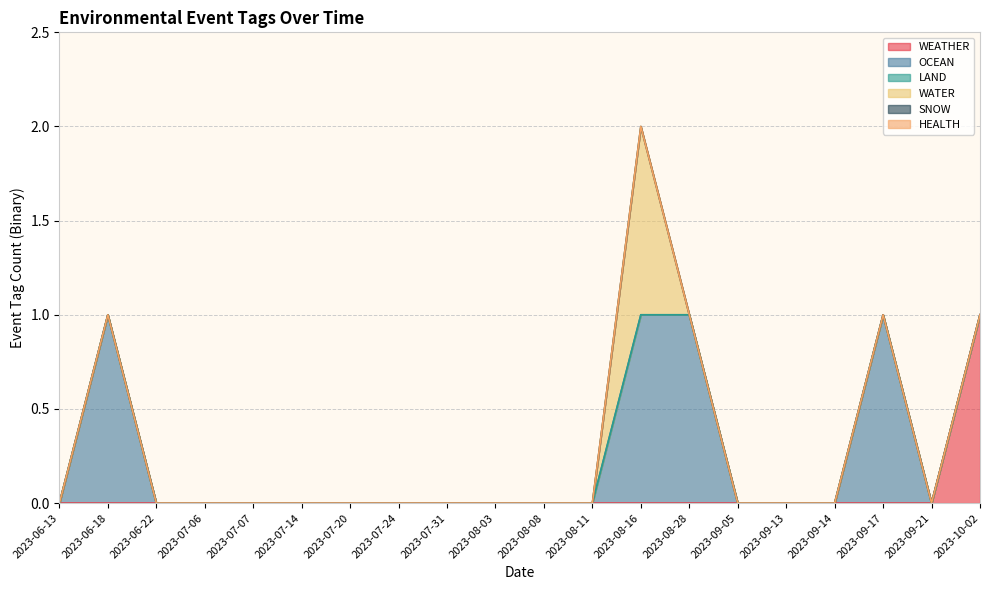

At 2023-09-17, list the series in order from largest to smallest.

OCEAN, WEATHER, LAND, WATER, SNOW, HEALTH